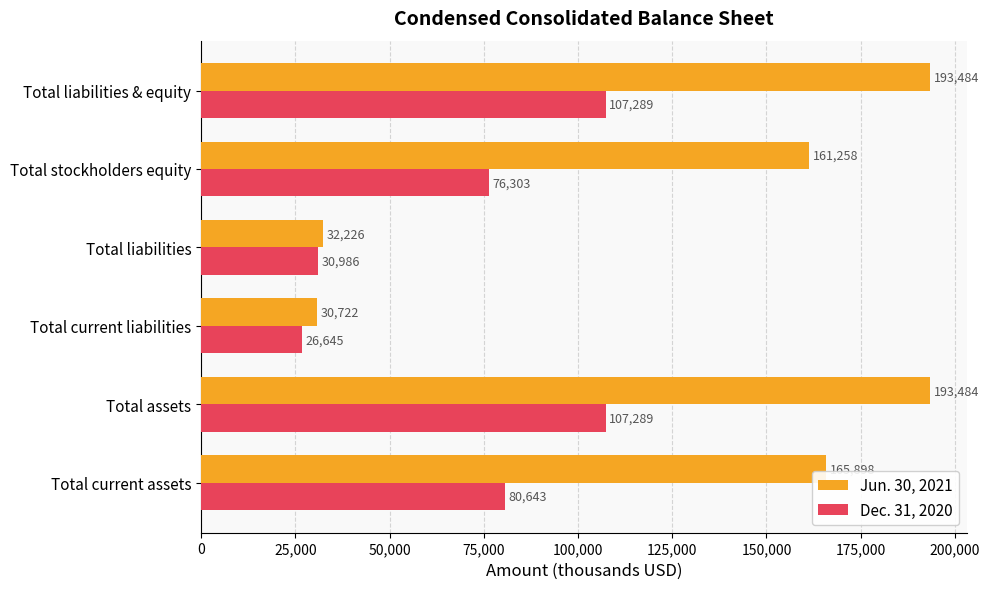

What is the difference between the second highest and minimum values in the Dec. 31, 2020 series?

80644